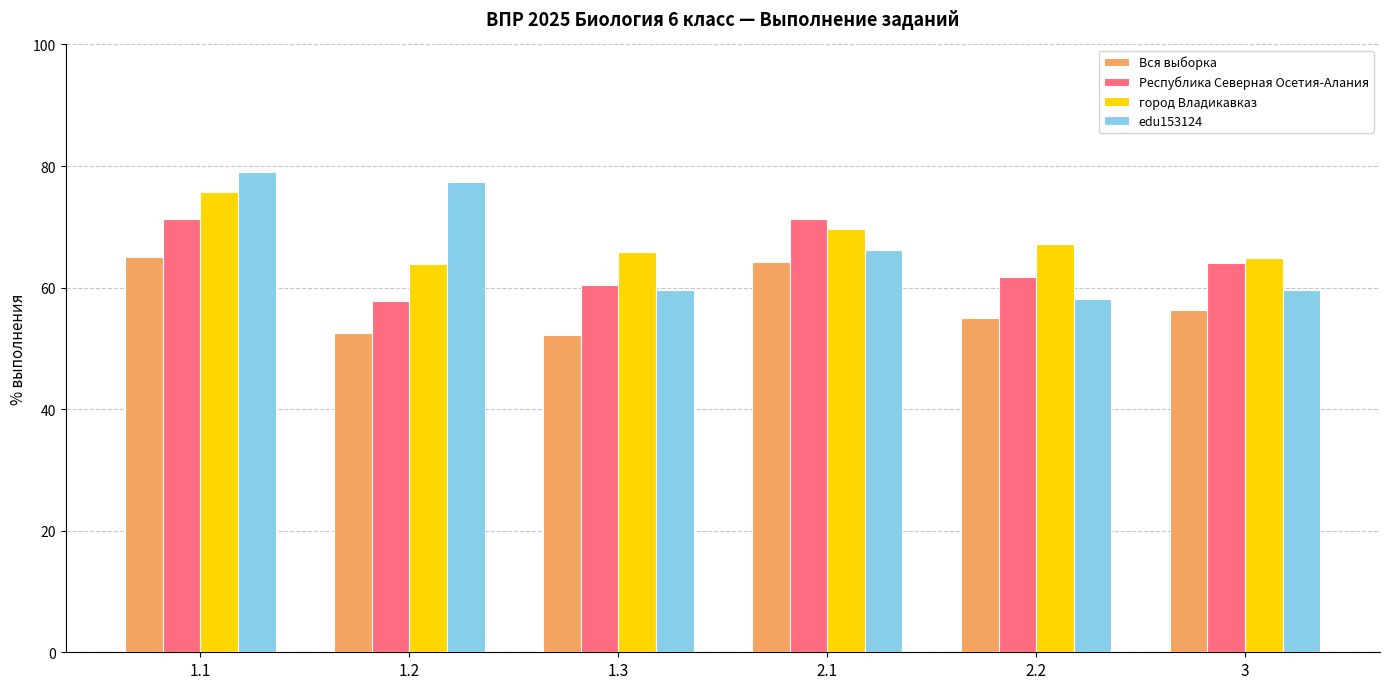

Which series changed the most between 2.1 and 3?

Вся выборка